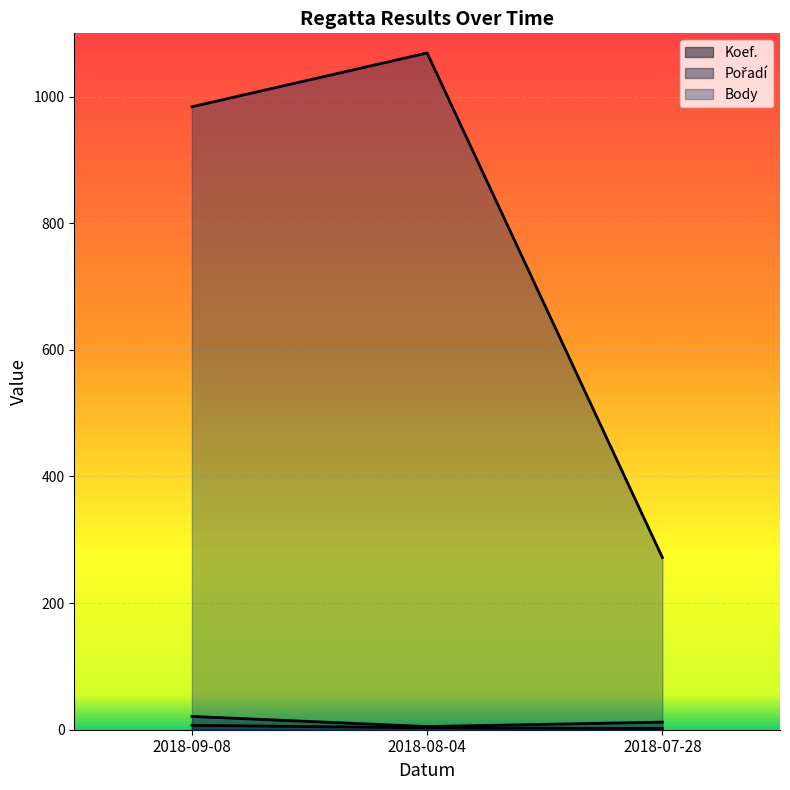

Reading left to right, extract all data points from this chart.

Koef.: 7	3	2
Pořadí: 21	5	12
Body: 984	1069	272